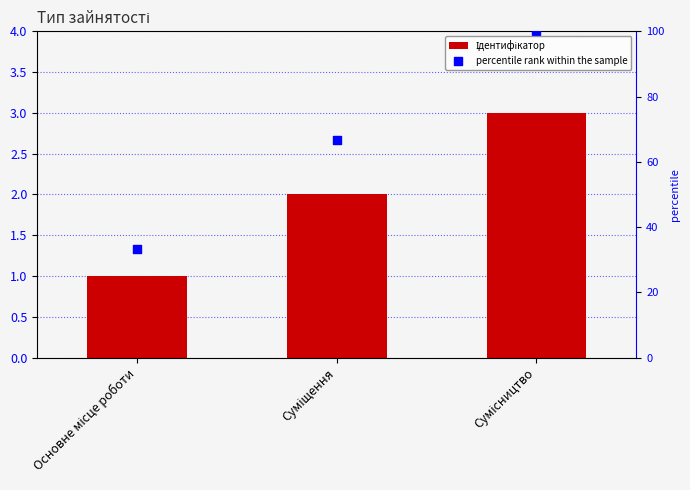

Which series contains the highest Y value?

percentile rank within the sample